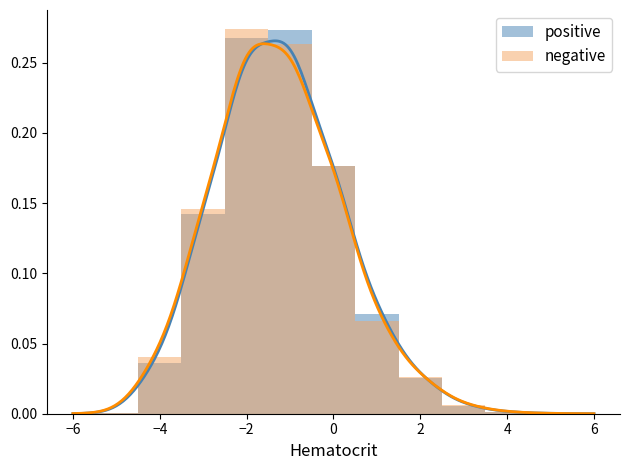

What is the maximum value shown in the chart?

0.3